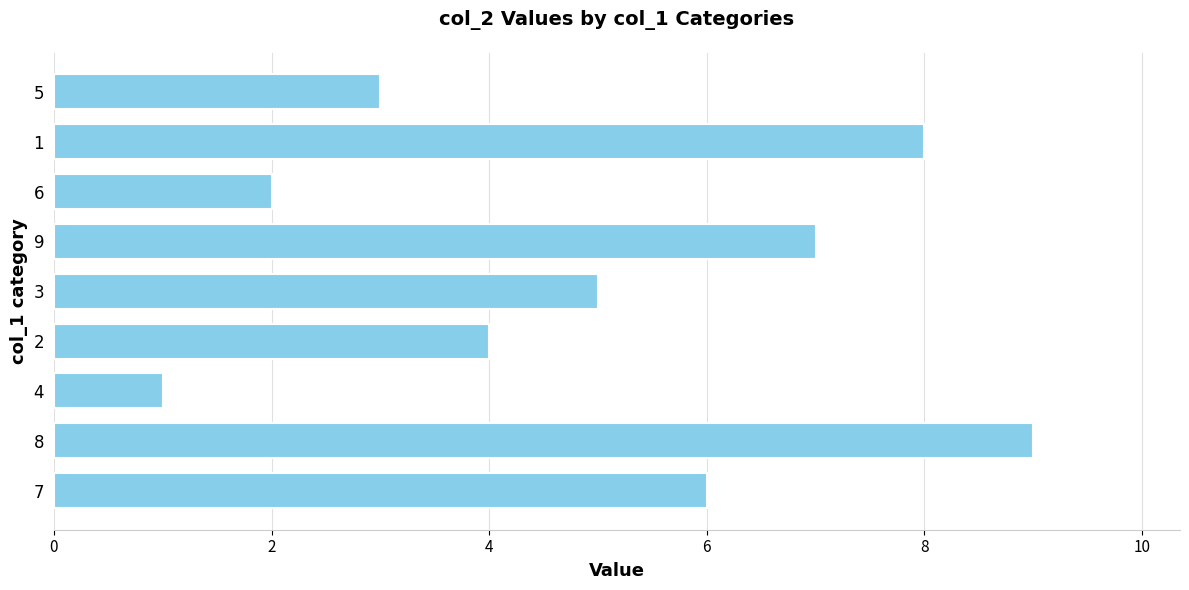

Reading bottom to top, extract all data points from this chart.

6	9	1	4	5	7	2	8	3